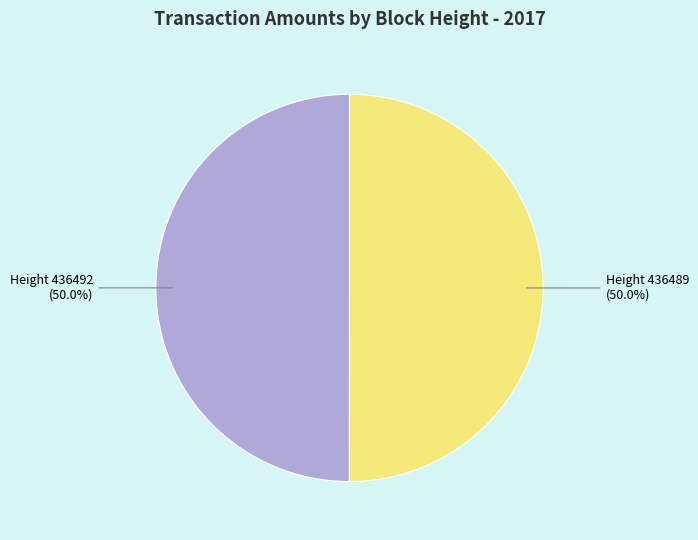

Combined, do Height 436489 and Height 436492 account for over 50%?

Yes